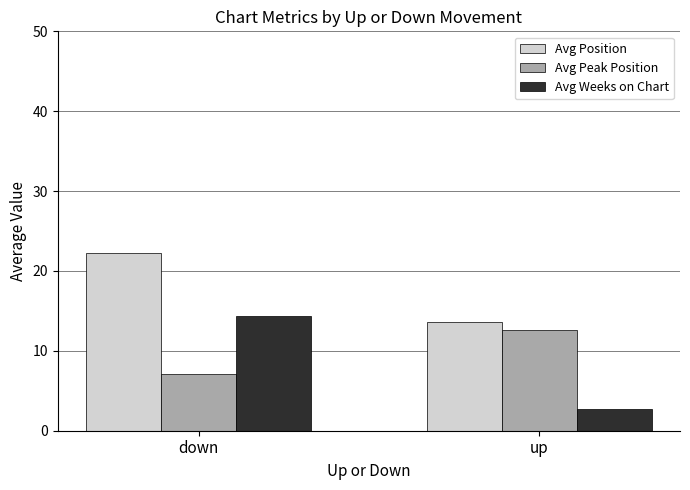

Between down and up, which series saw the biggest shift?

Avg Weeks on Chart